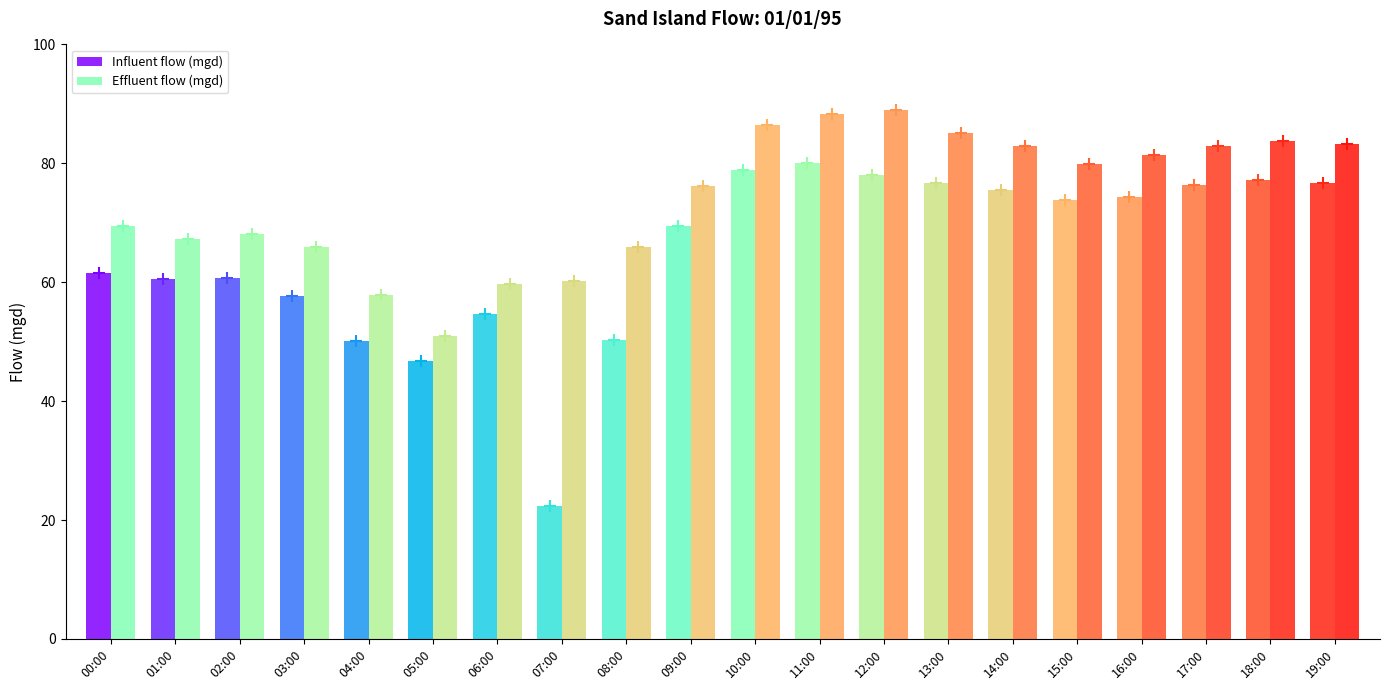

The value of Effluent flow (mgd) at 05:00 is 51.0. True or false?

True